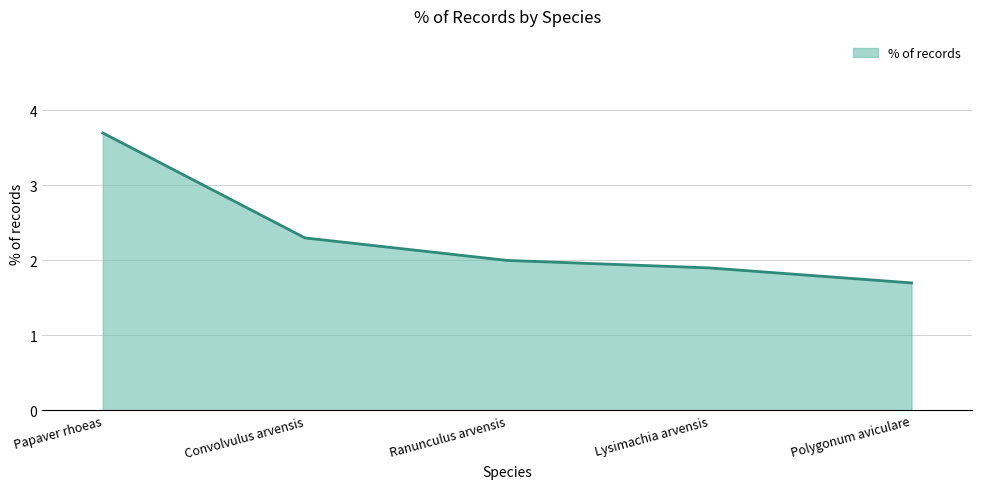

What position from the right is Papaver rhoeas?

5